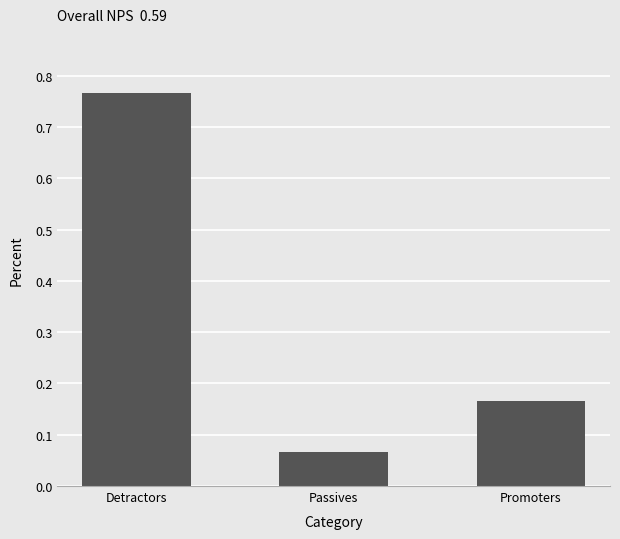

Rank the categories by value from highest to lowest.

Detractors, Promoters, Passives